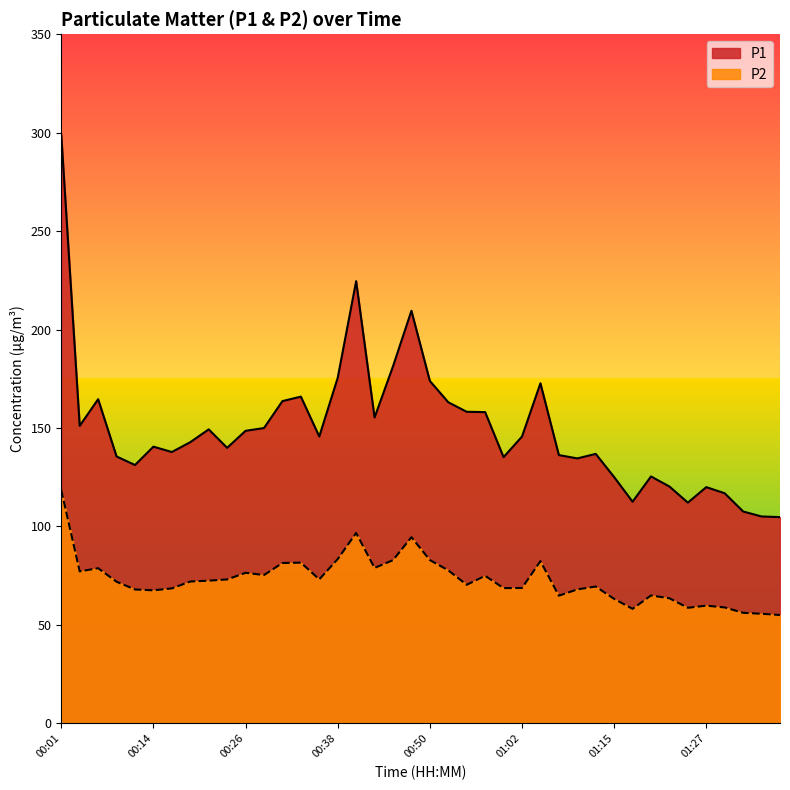

Reading left to right, extract all data points from this chart.

P1: 00:01=298.9	00:04=151.1	00:06=164.6	00:09=135.6	00:11=131.2	00:14=140.5	00:16=137.8	00:18=142.8	00:21=149.3	00:23=139.9	00:26=148.6	00:28=150.0	00:31=163.7	00:33=165.9	00:35=145.7	00:38=175.5	00:40=224.6	00:43=155.3	00:45=181.3	00:48=209.5	00:50=173.9	00:53=163.1	00:55=158.2	00:58=158.1	01:00=135.2	01:02=145.7	01:05=172.7	01:07=136.2	01:10=134.6	01:12=136.8	01:15=125.1	01:17=112.5	01:19=125.4	01:22=120.3	01:24=112.1	01:27=120.0	01:29=116.8	01:32=107.6	01:34=105.1	01:37=104.8
P2: 00:01=118.5	00:04=77.2	00:06=78.8	00:09=71.9	00:11=68.0	00:14=67.6	00:16=68.5	00:18=72.0	00:21=72.5	00:23=73.1	00:26=76.5	00:28=75.3	00:31=81.5	00:33=81.6	00:35=73.2	00:38=83.4	00:40=96.7	00:43=79.0	00:45=82.9	00:48=94.5	00:50=83.0	00:53=77.7	00:55=70.4	00:58=74.9	01:00=68.7	01:02=68.8	01:05=82.4	01:07=64.8	01:10=68.0	01:12=69.5	01:15=63.2	01:17=58.2	01:19=65.0	01:22=63.5	01:24=58.7	01:27=59.8	01:29=58.9	01:32=56.1	01:34=55.7	01:37=55.0